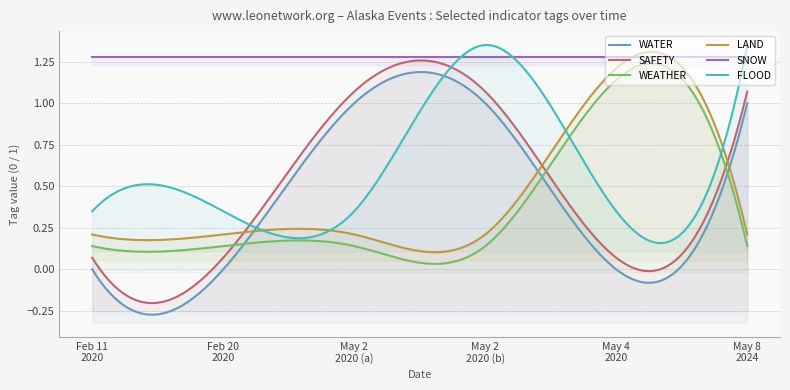

At which label is WEATHER closest to 0?

2020-02-11